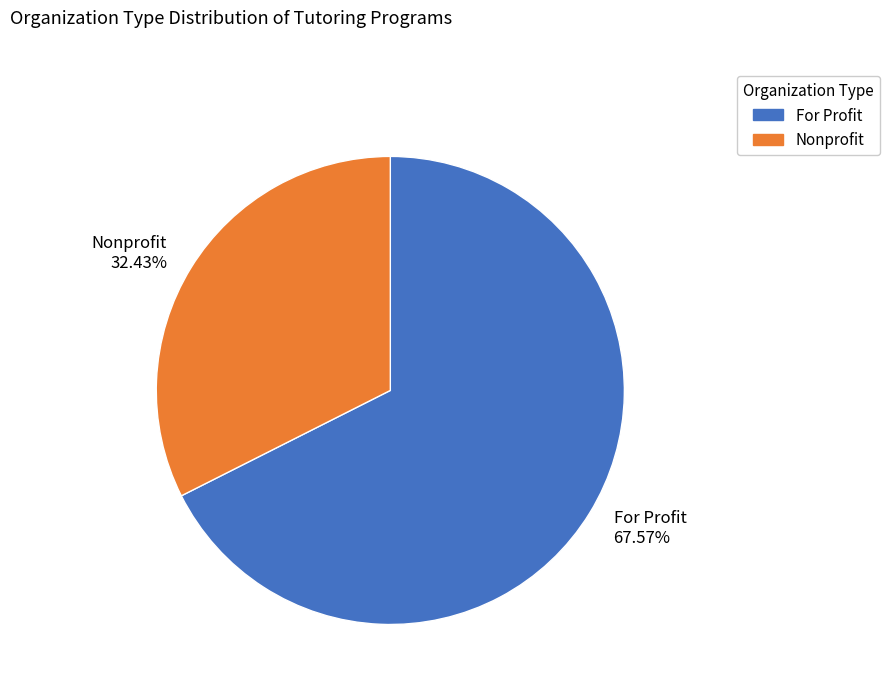

Rank the categories by value from highest to lowest.

For Profit, Nonprofit